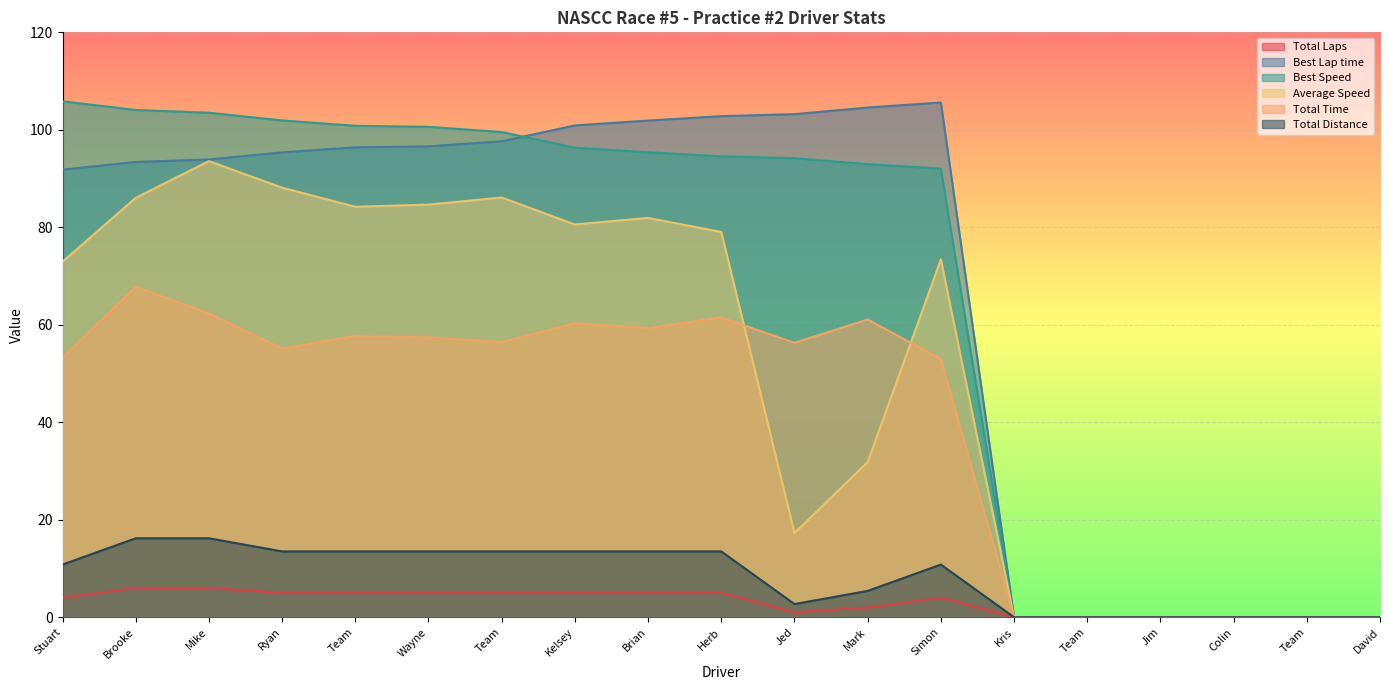

How many distinct data groups are displayed?

6